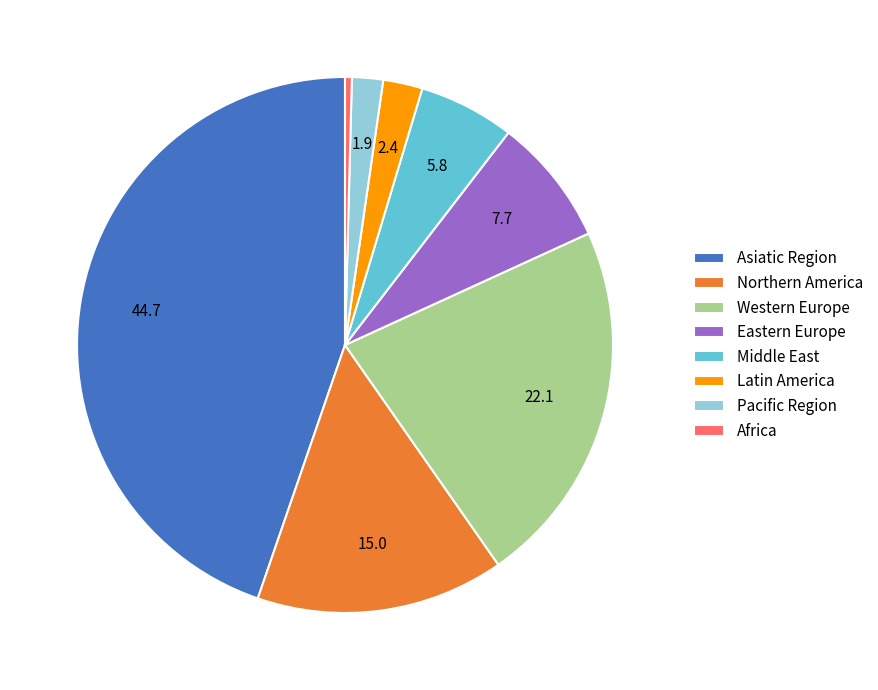

Combined, do Pacific Region and Western Europe account for over 50%?

No